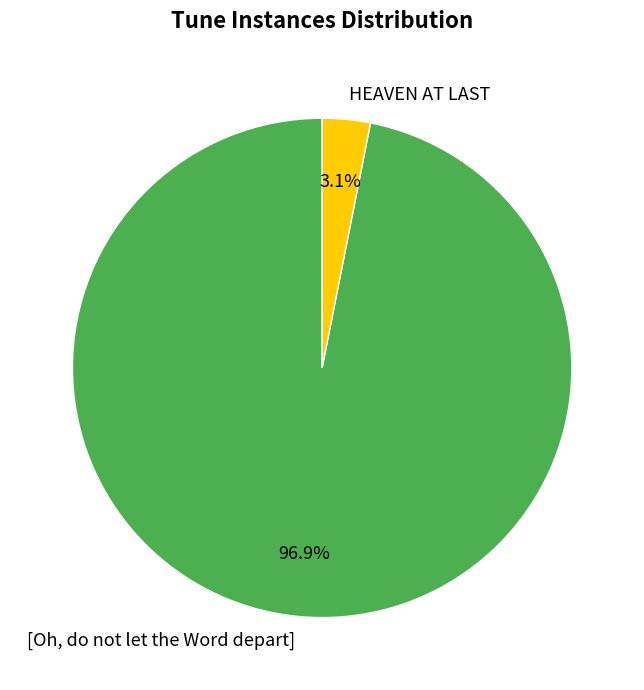

How many slices are in this pie chart?

2